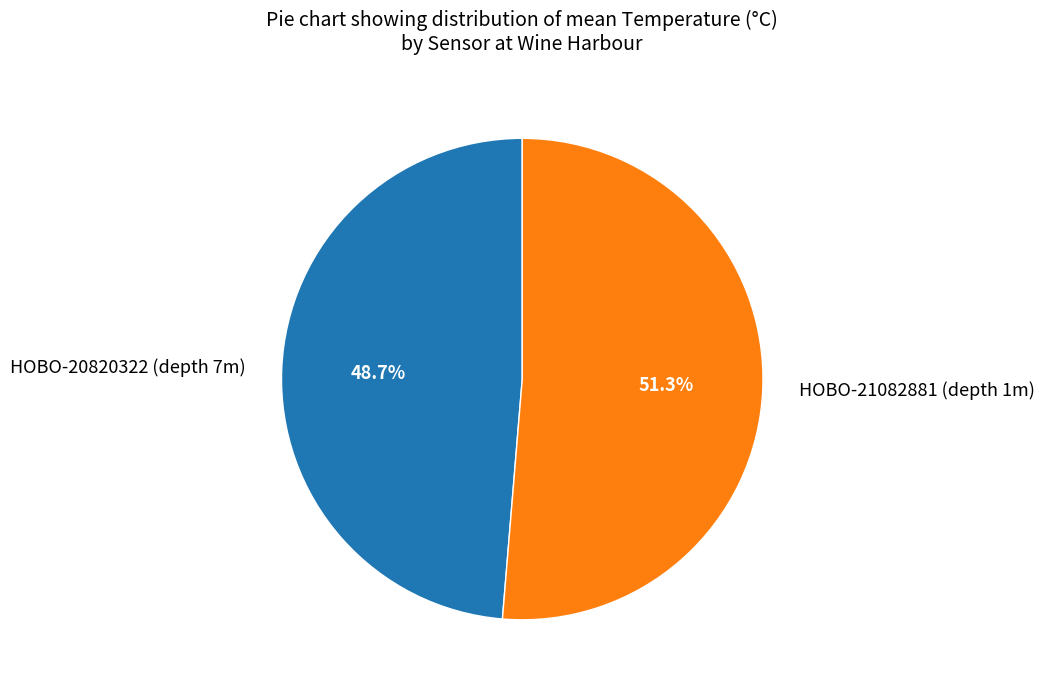

To the nearest percent, what percentage of the pie is HOBO-20820322?

49%